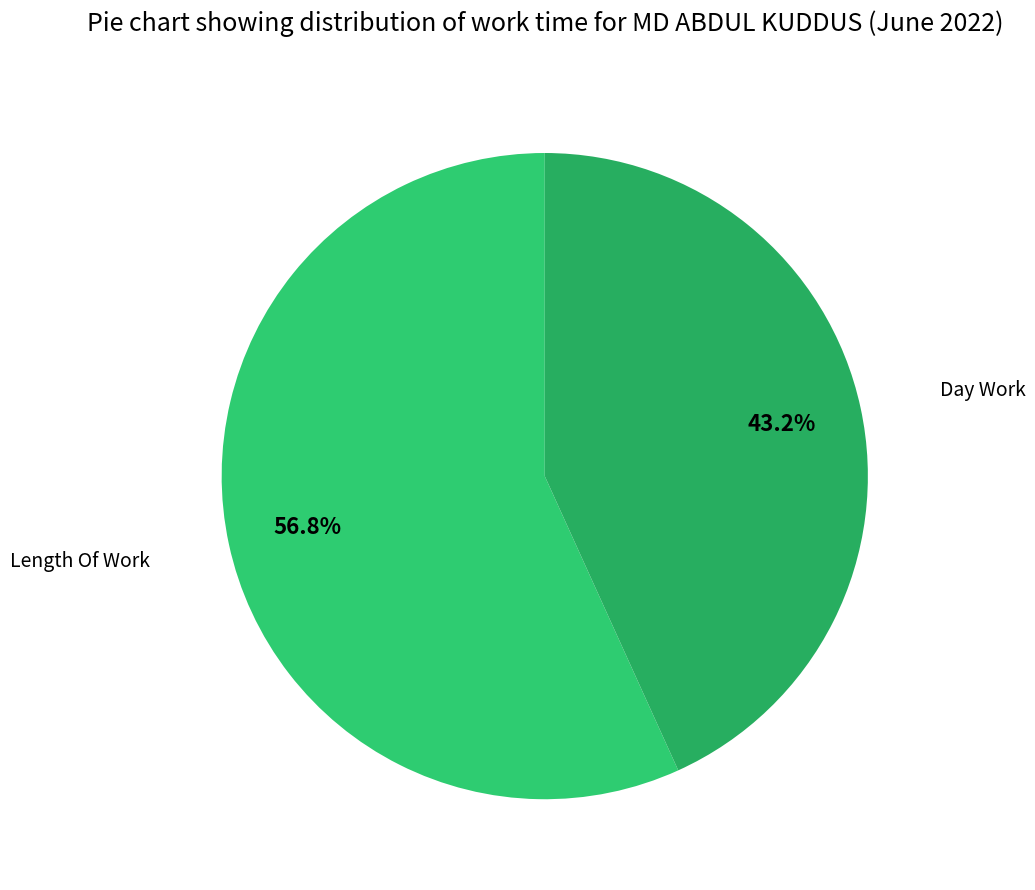

Which slice is the largest?

Length Of Work